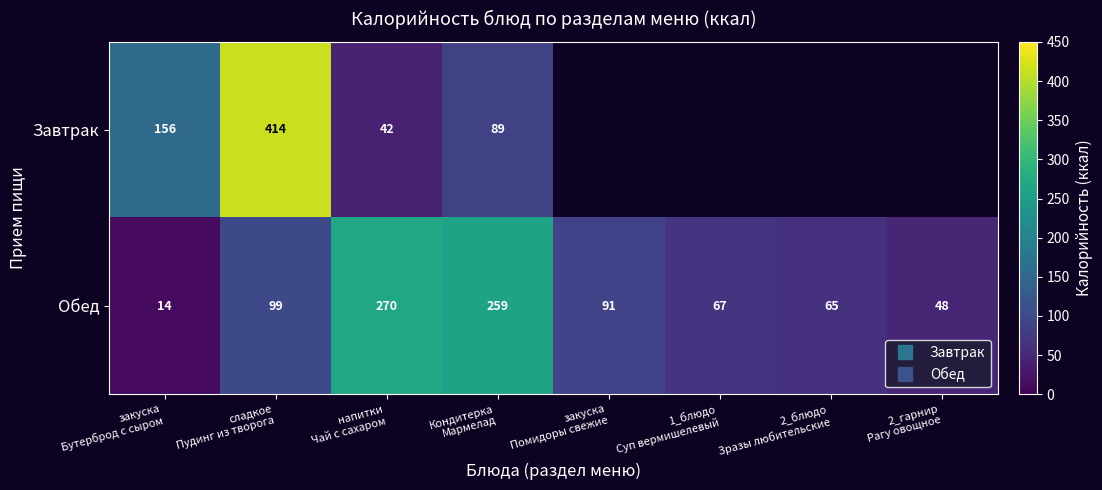

Is the value of Завтрак at напитки Чай с сахаром greater than the value of Обед at Кондитерка Мармелад?

No